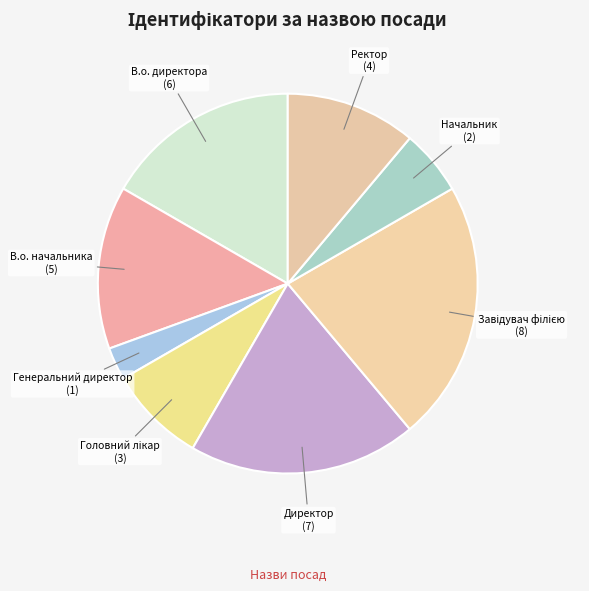

Which slice is the smallest?

Генеральний директор